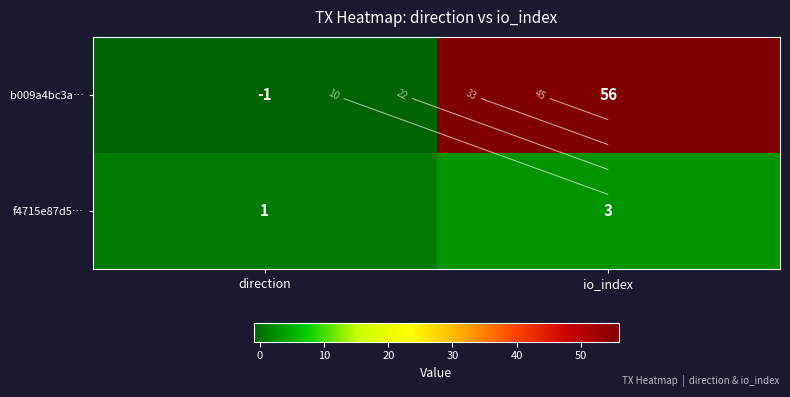

How many data points in b009a4bc3a… are less than 56?

1